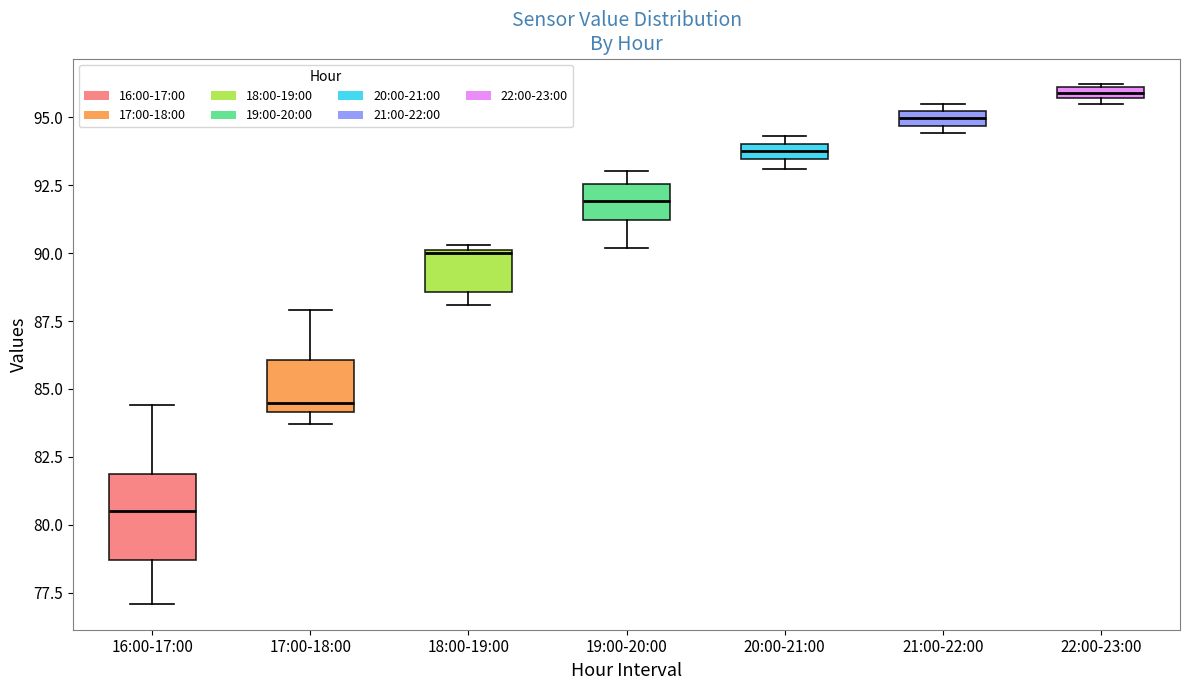

Which box has the lowest median line?

16:00-17:00